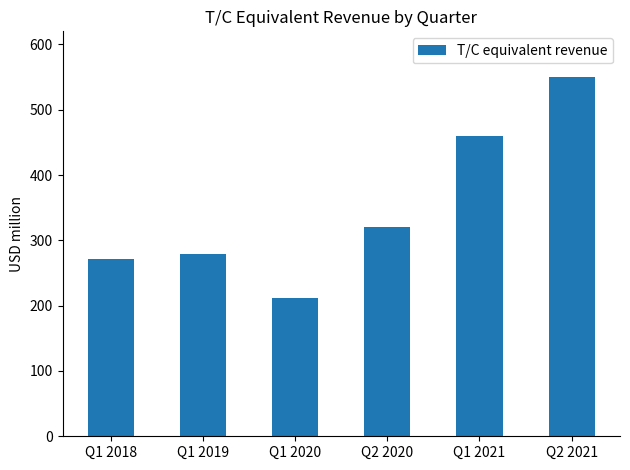

The chart shows a value of 312.3 at Q1 2020. True or false?

False